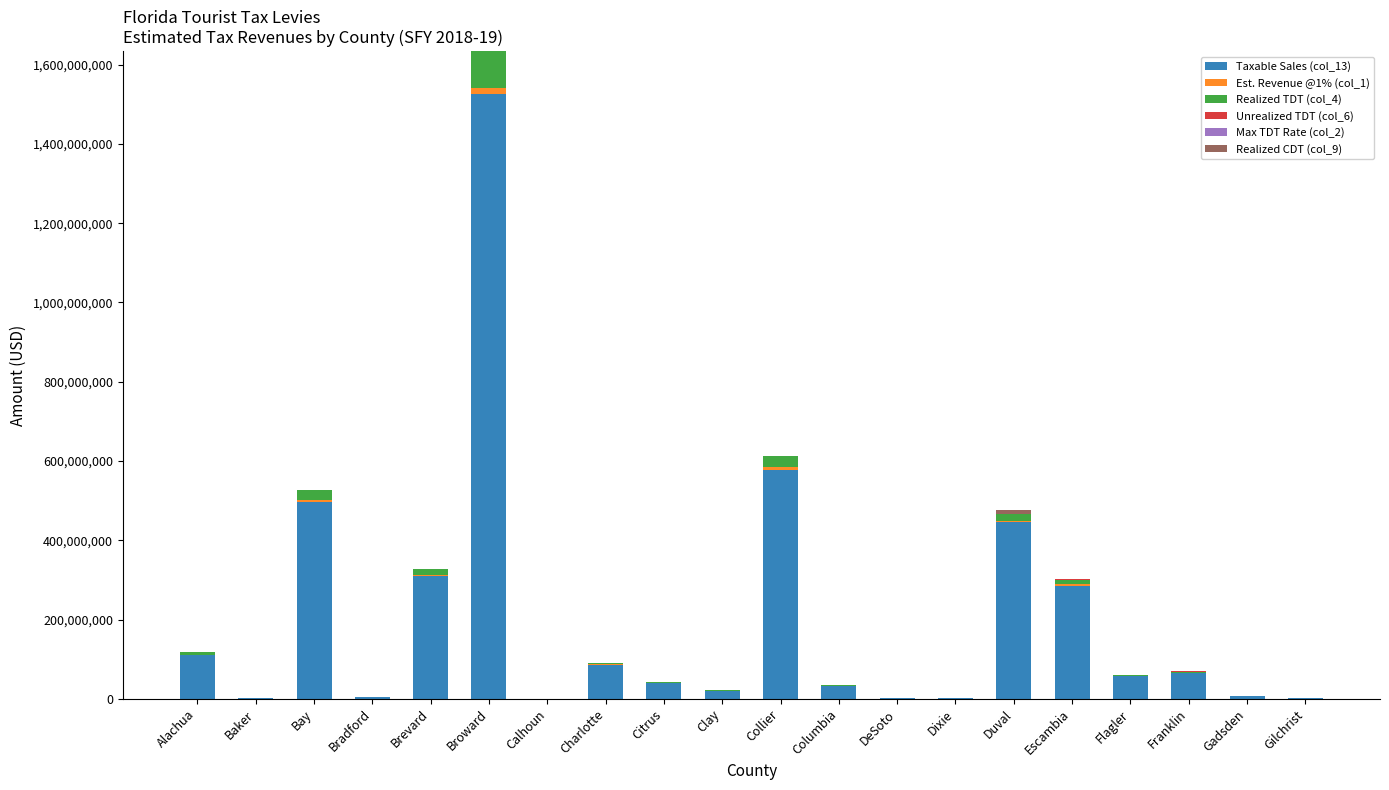

Count the number of categories in the chart.

20